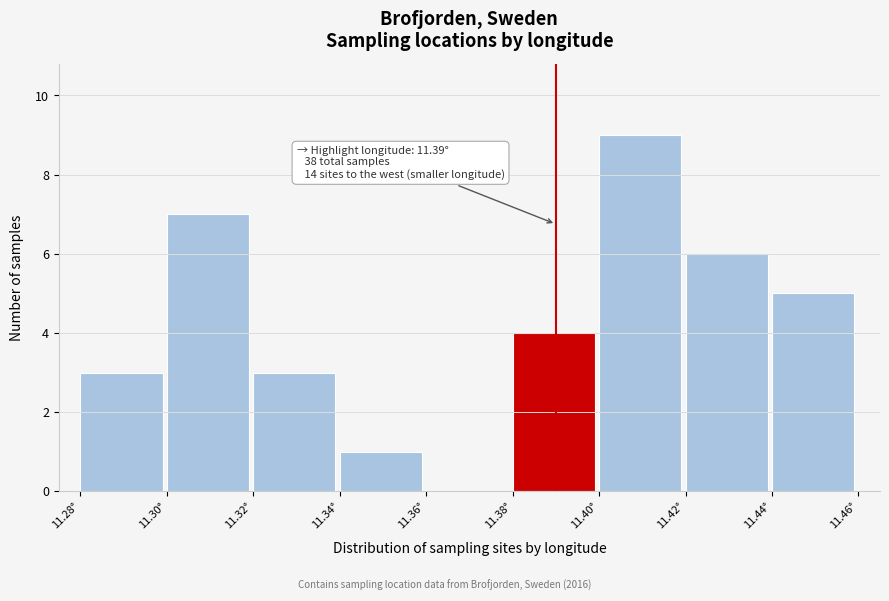

Over which range of the x-axis is the bar tallest?

11.40 to 11.42